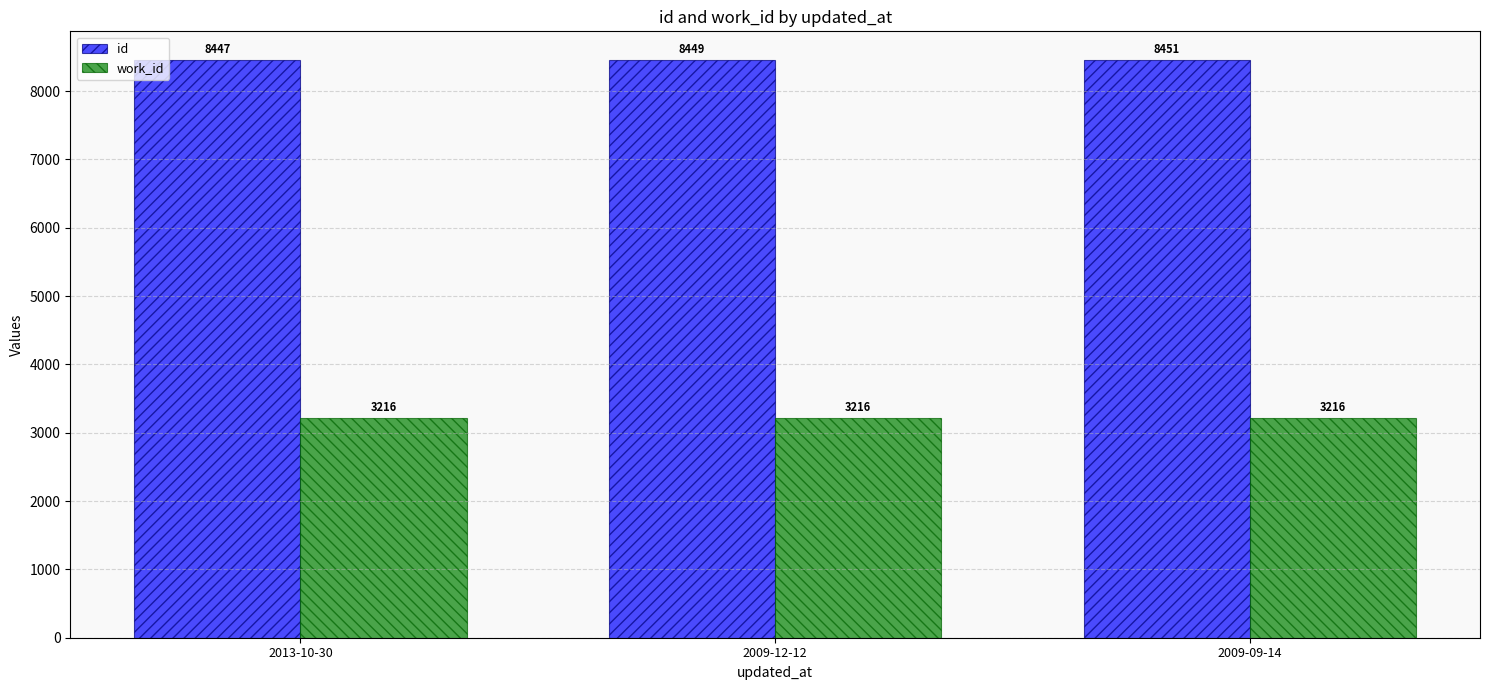

Rank the series by their average value, from lowest to highest.

work_id, id